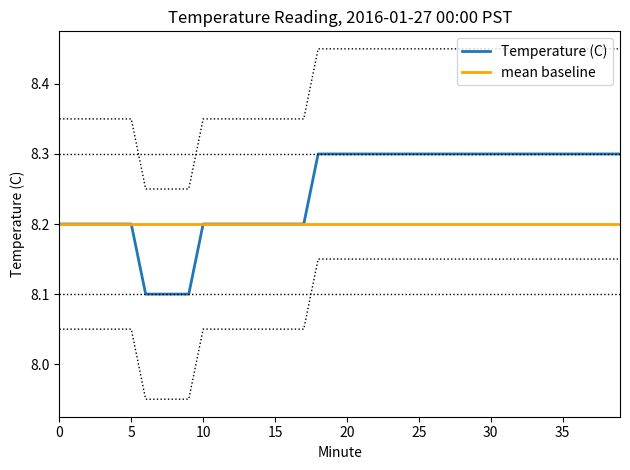

Which series has the widest spread of values?

Temperature (C)